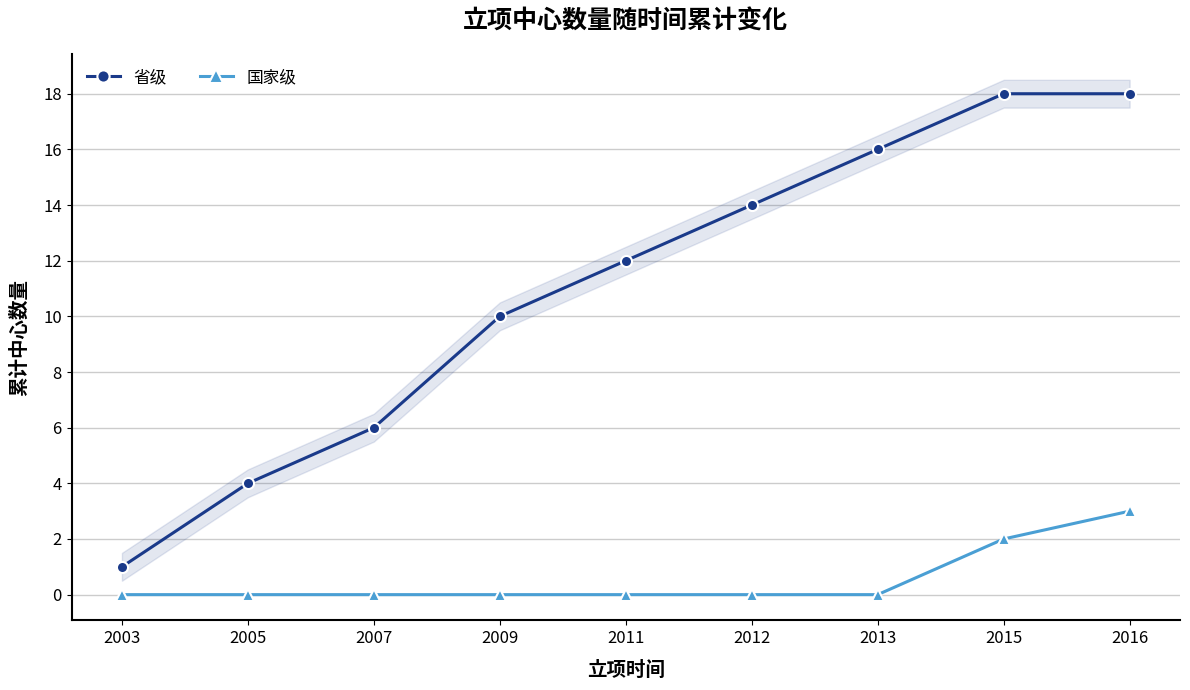

What is the sum of the 国家级 values at 2005 and 2015?

2